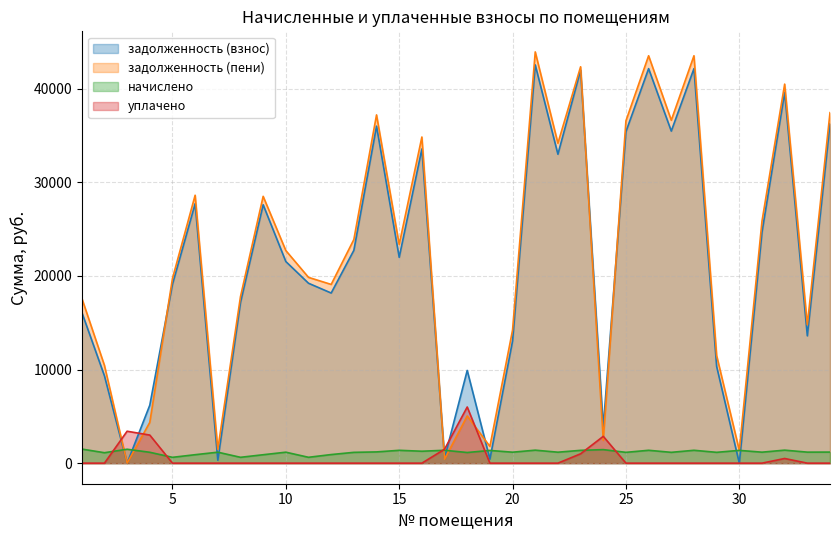

Does the chart have visible grid lines?

Yes